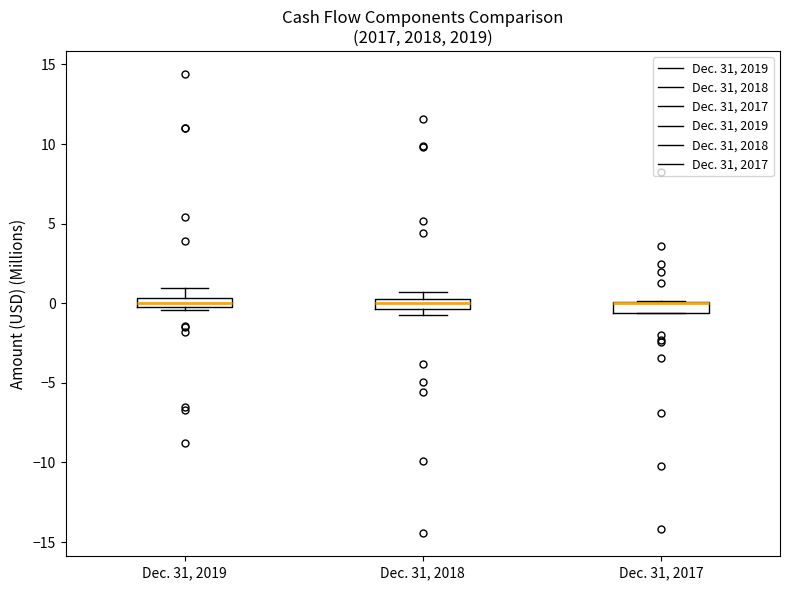

Where does the median line of the box for Dec. 31, 2018 sit on the y-axis? The values are not printed on the chart, so give them approximately, as read against the axis.

0.0